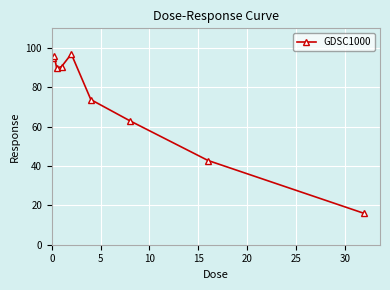

What is the value of the 6th point from the left?

73.8